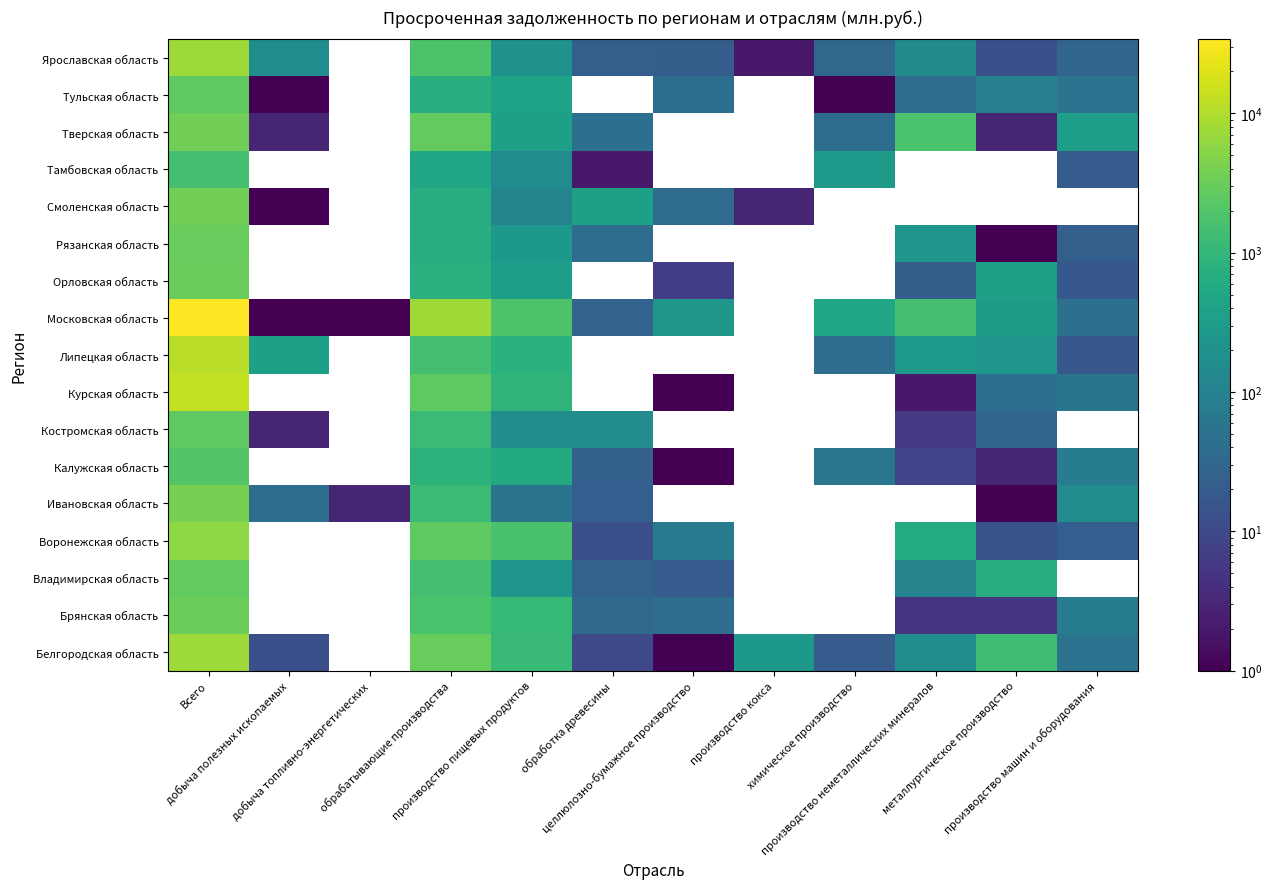

Which series changed the most between Всего and производство неметаллических минералов?

Московская область